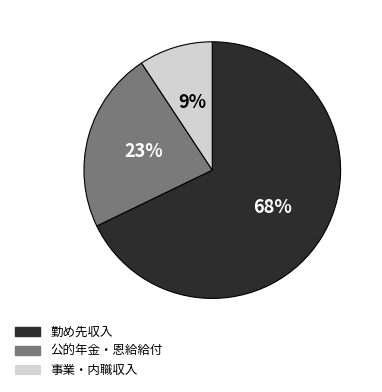

Is the sum of 公的年金・恩給給付 and 事業・内職収入 greater than half?

No